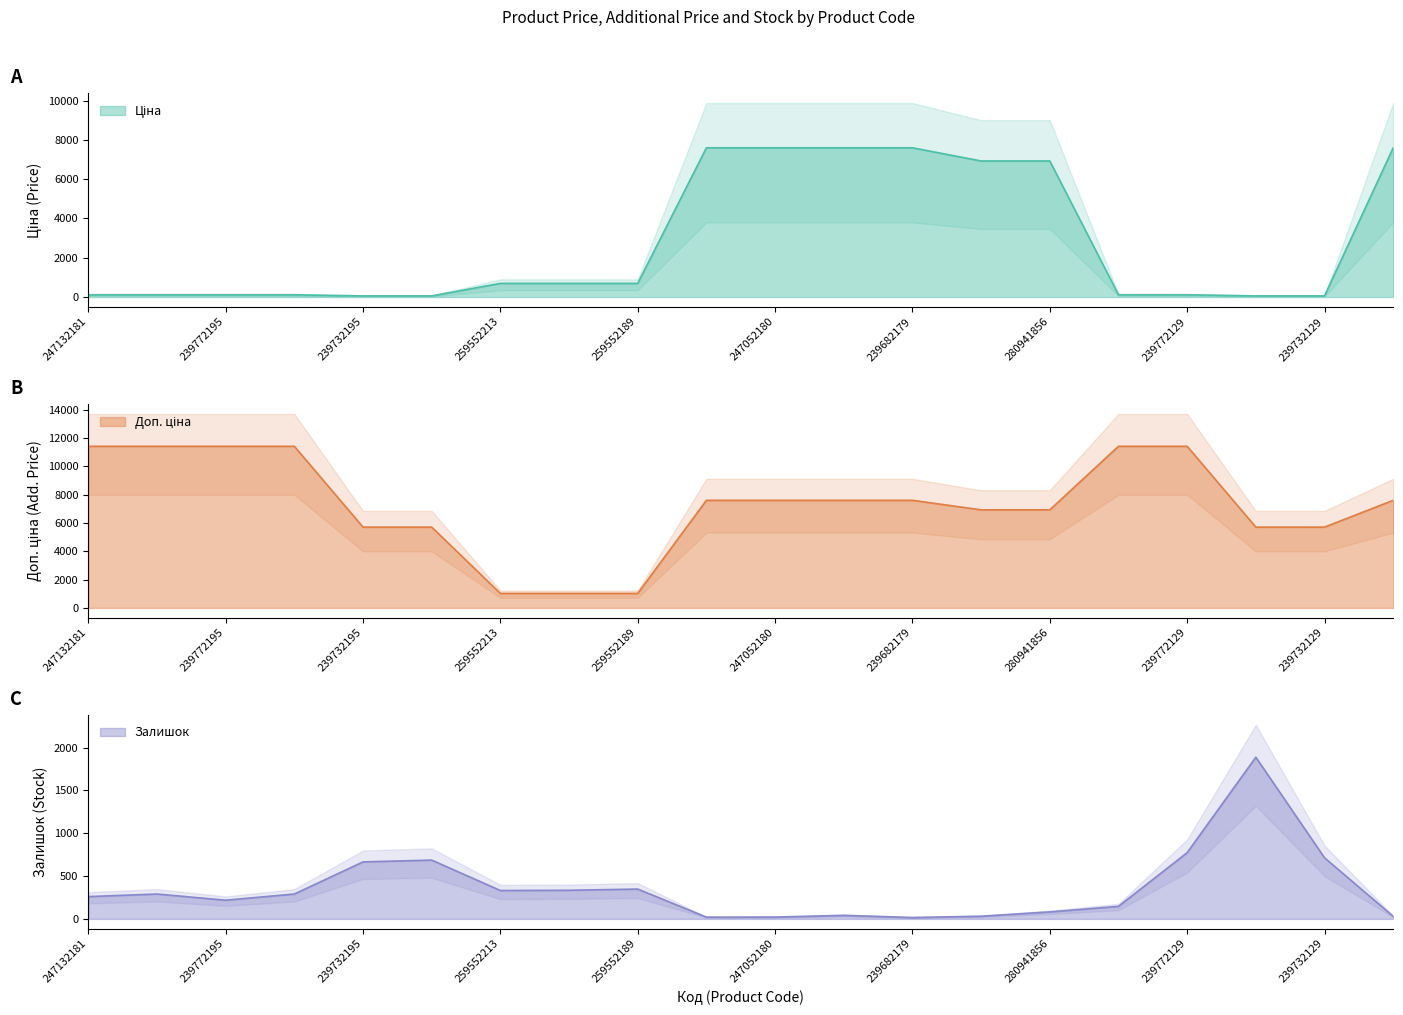

Rank the series by their maximum value, from lowest to highest.

Залишок, Ціна, Доп. ціна